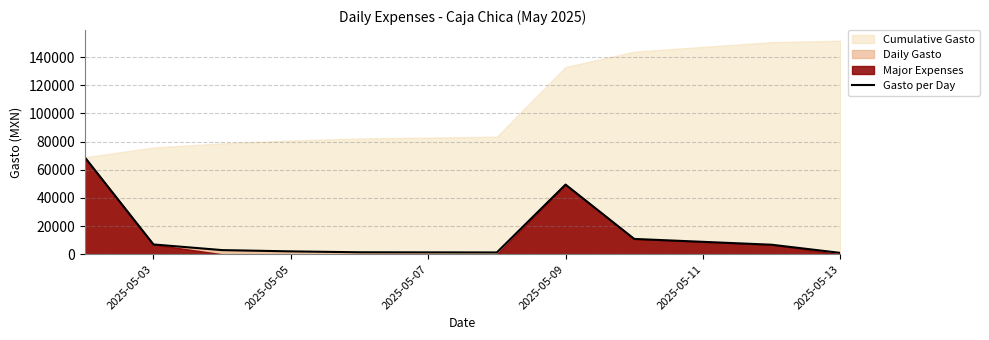

The value of Gasto per Day at 2025-05-09 is 12481.3. True or false?

False